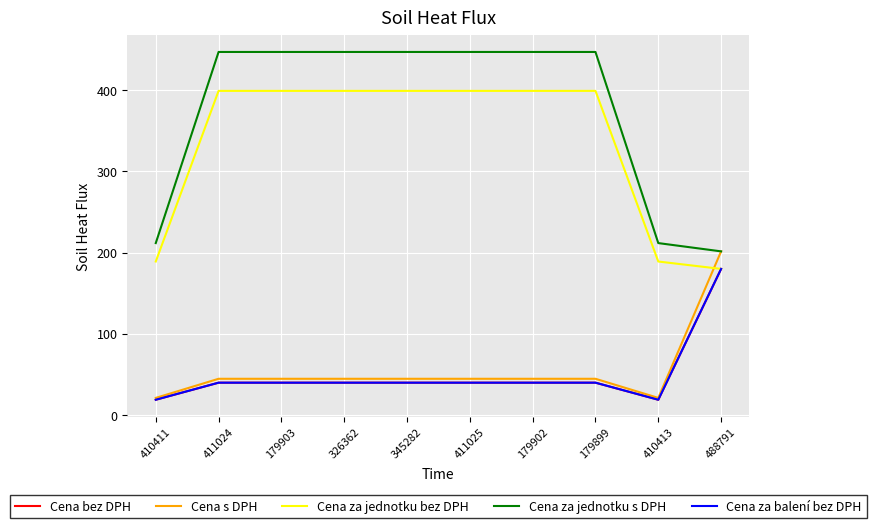

What is the sum of the Cena bez DPH values at 411025 and 488791?

219.8